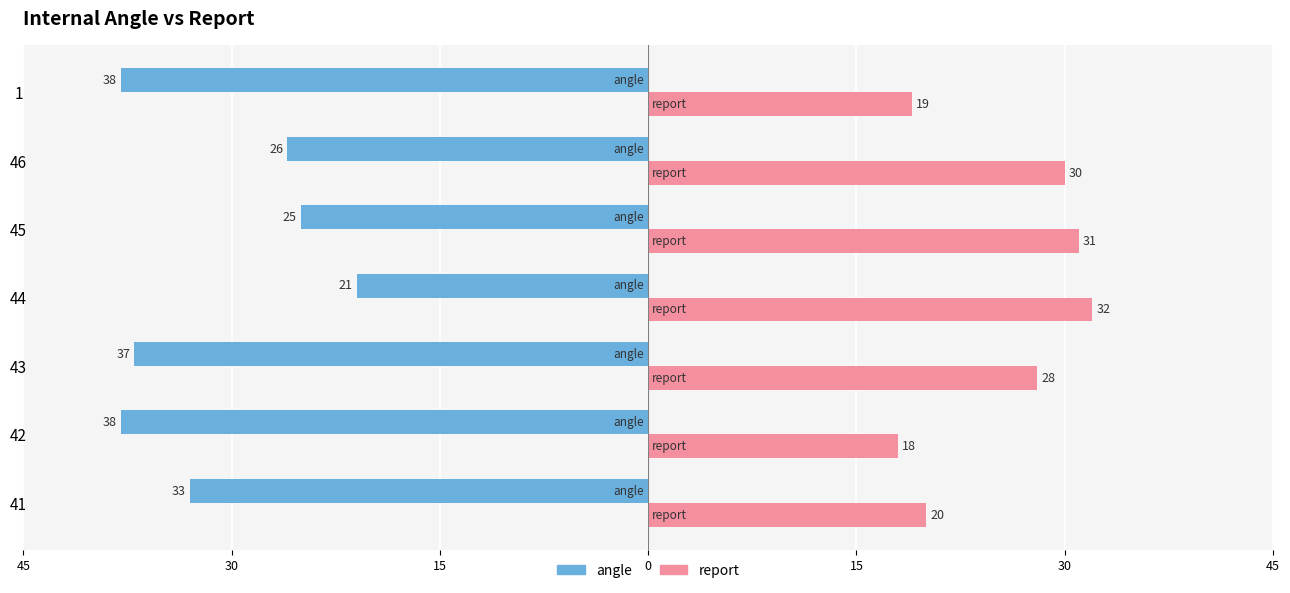

What are all the series names shown in the legend?

angle, report